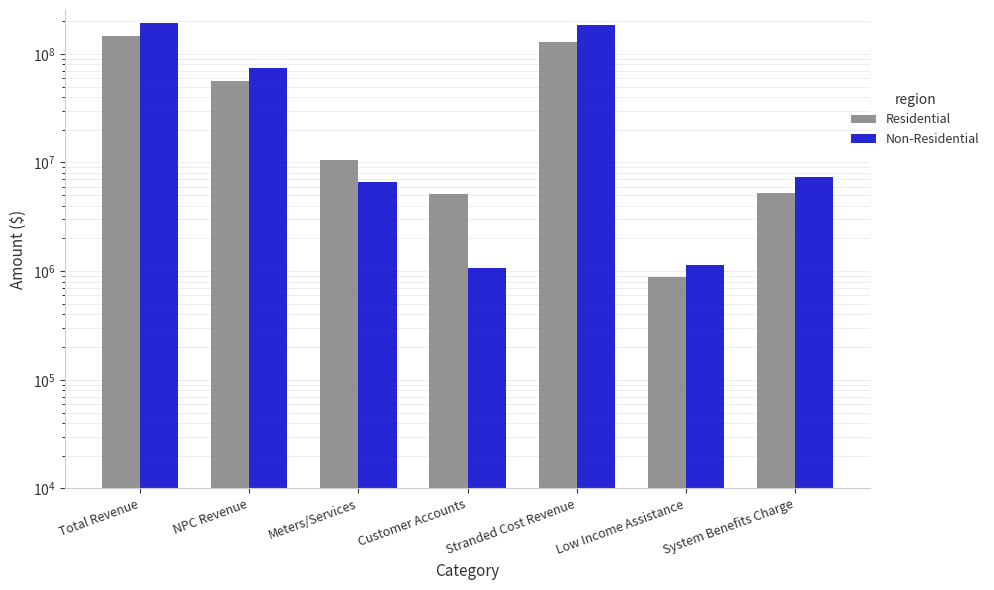

What are all the series names shown in the legend?

Residential, Non-Residential